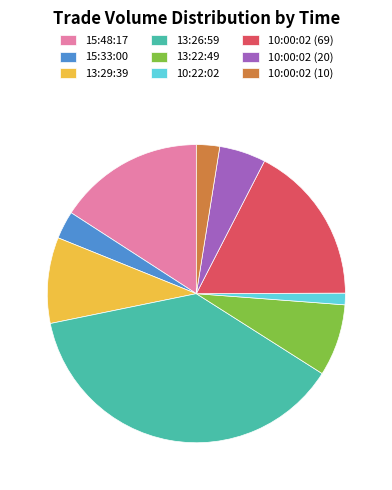

Which category has the biggest portion of the pie?

13:26:59